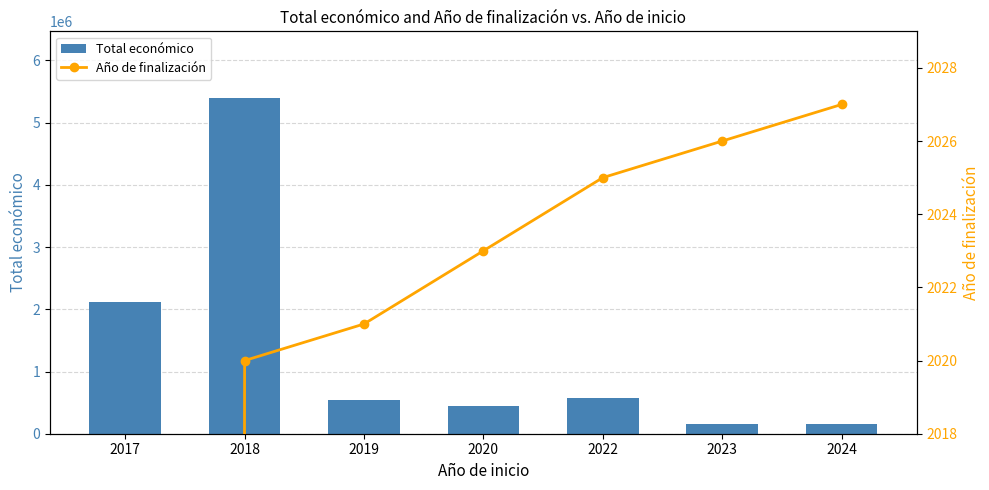

True or false: Año de finalización has a value of 3504 at 2022.

False